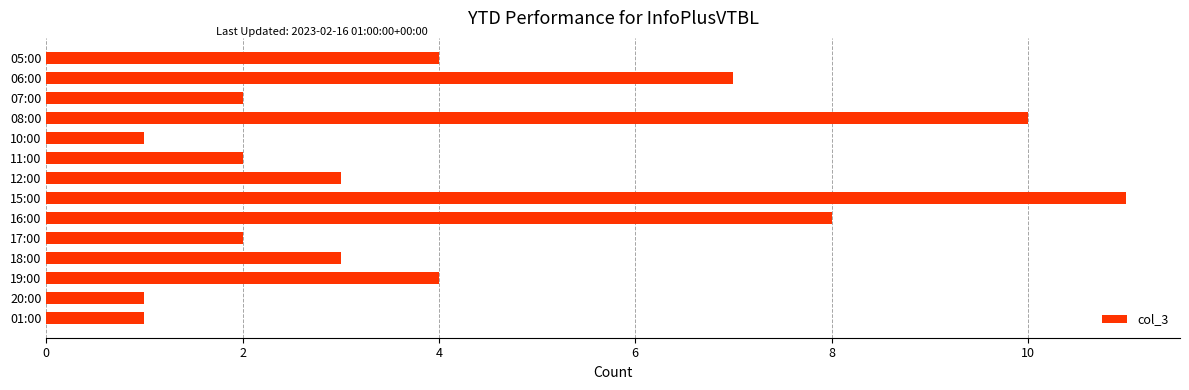

What is the change in value from 17:00 to 18:00?

+1